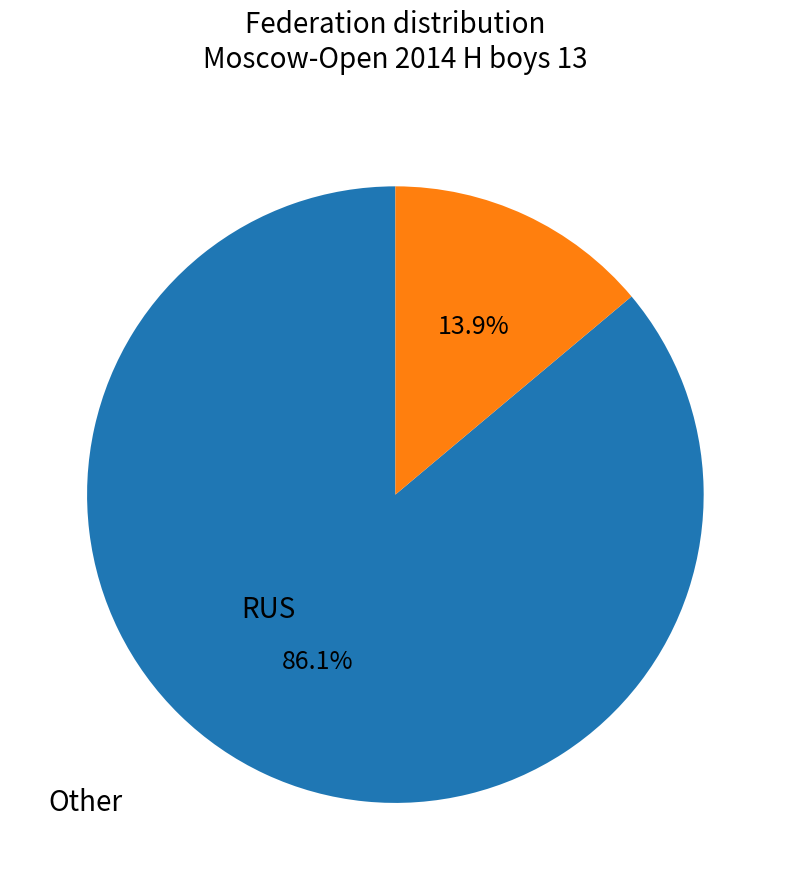

What is the largest slice in the pie chart?

RUS